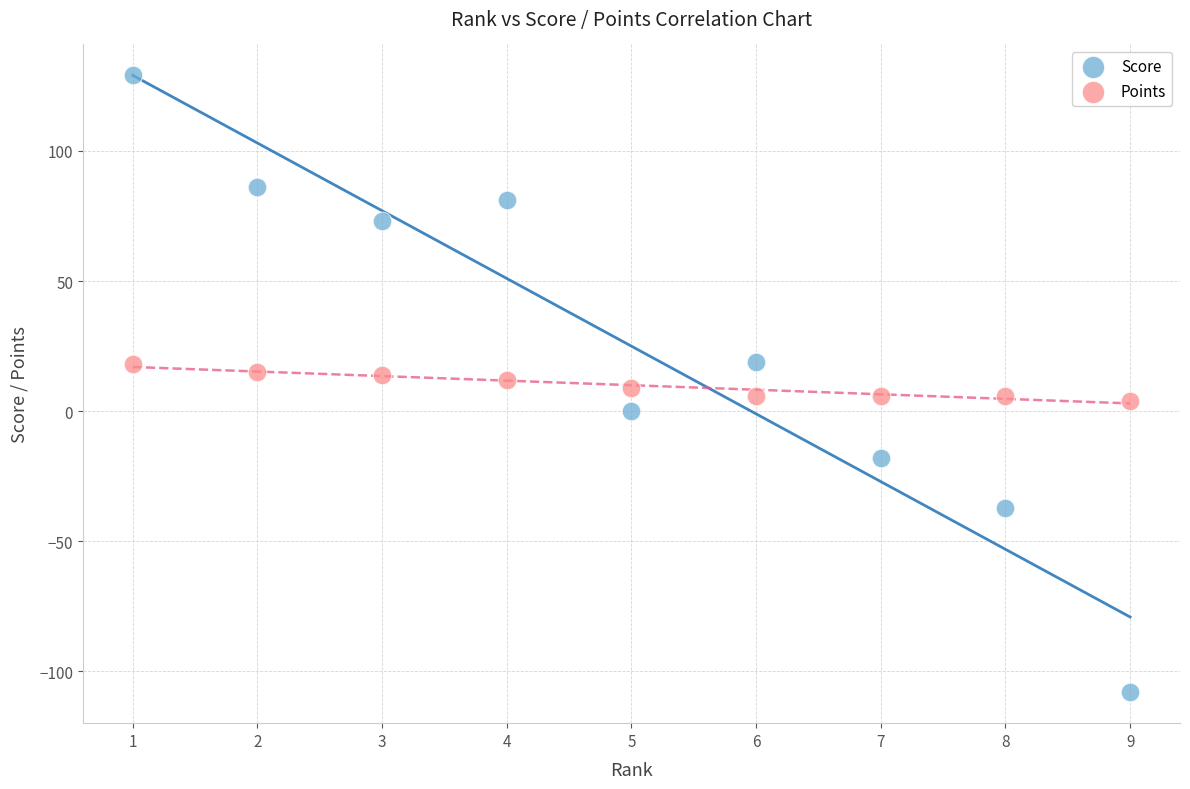

What are all the series names shown in the legend?

Score, Points